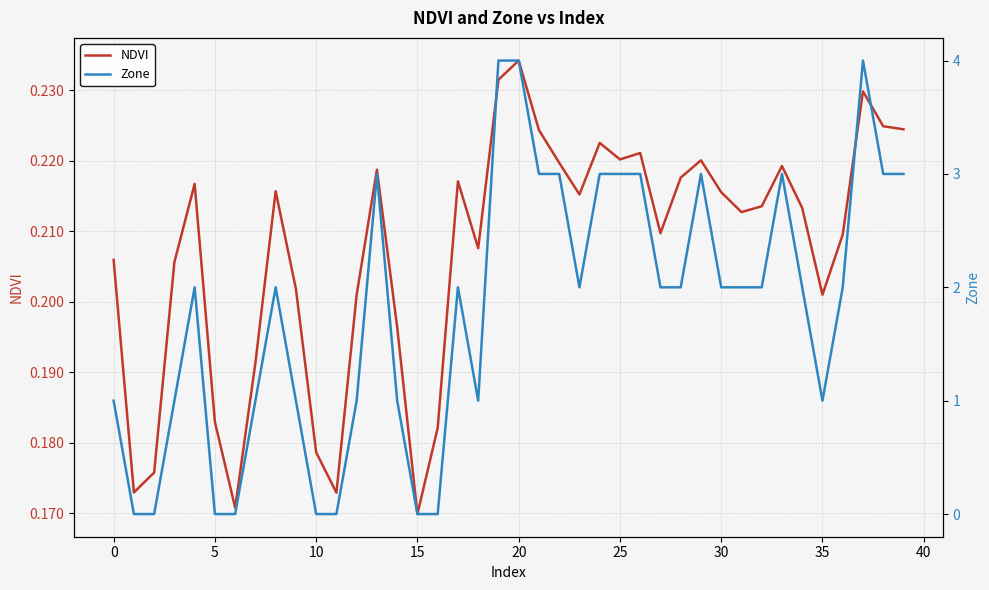

Is this an area chart (filled region under the line)?

No